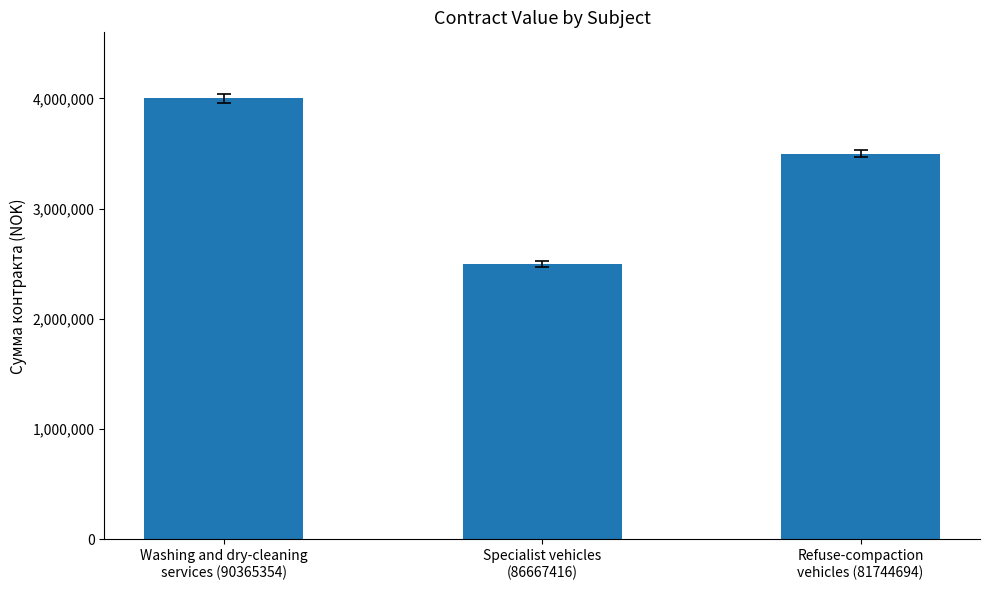

Count the values in the range 2500000 to 4000000.

3